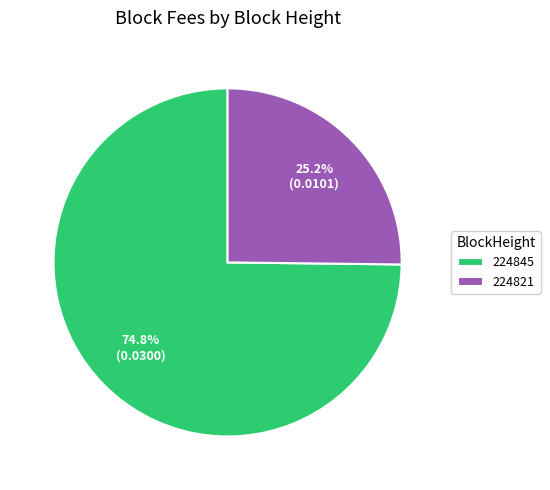

Rank the categories by value from highest to lowest.

224845, 224821